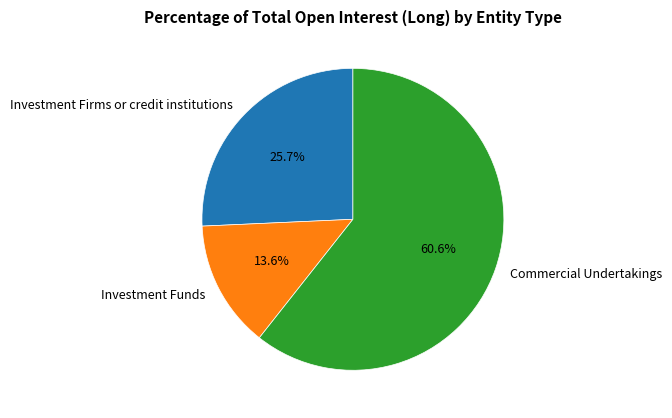

Count the number of slices in the pie.

3